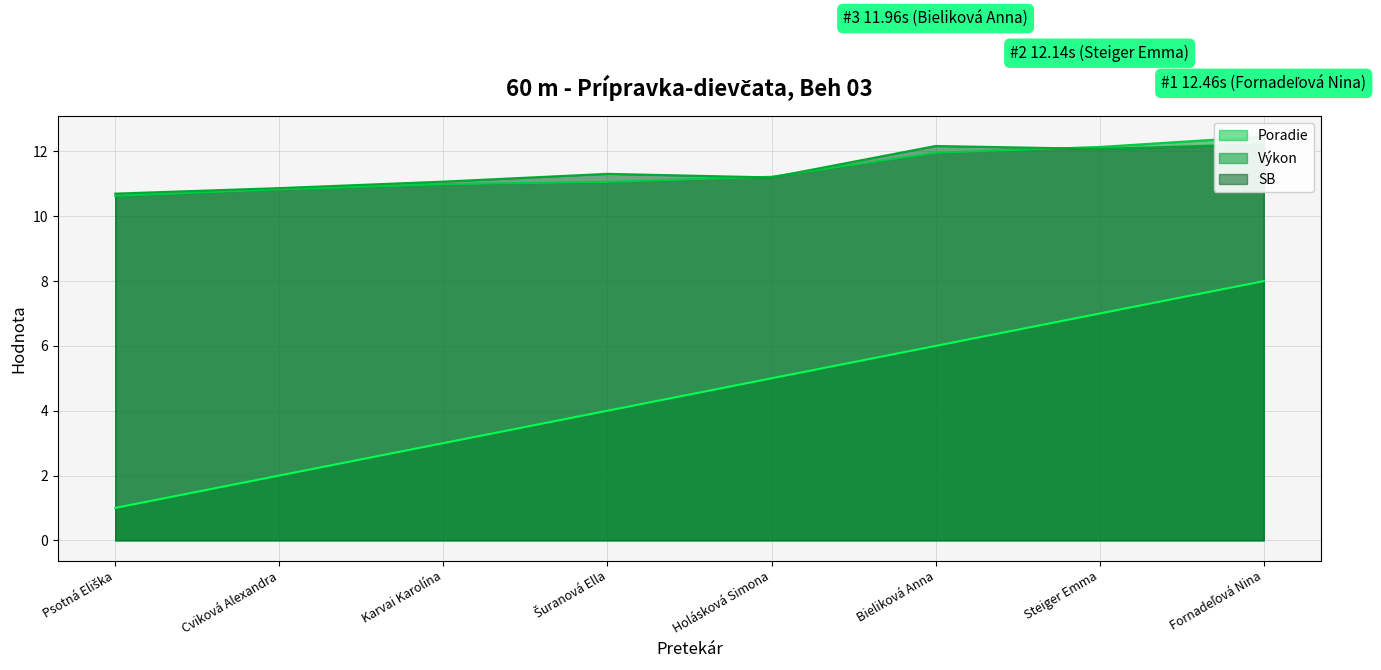

What is the label of the 4th point from the left?

Šuranová Ella